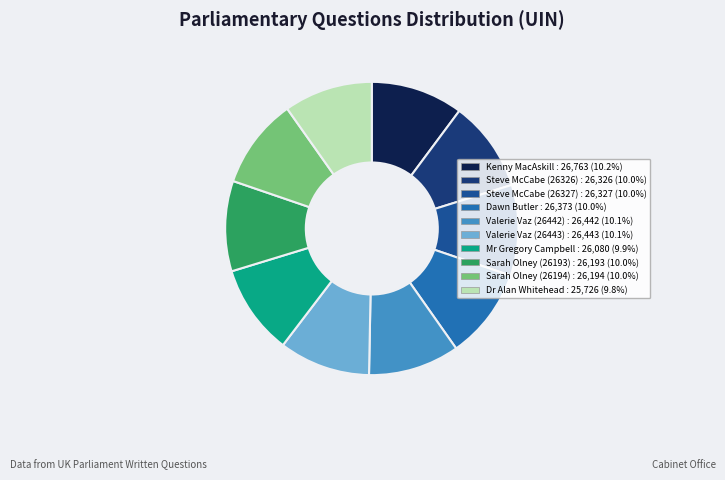

To the nearest percent, what is the average slice percentage?

10%